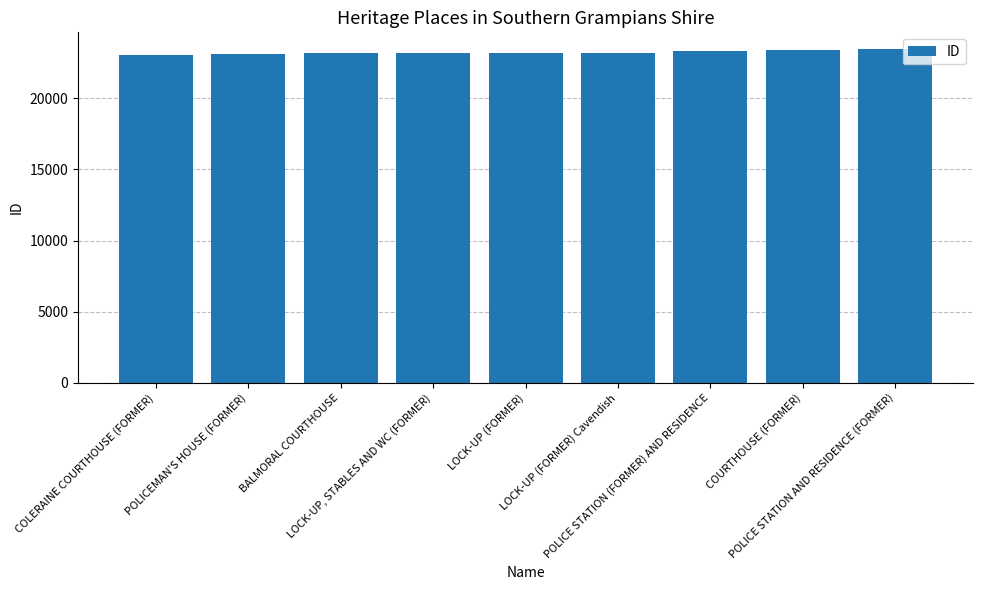

What is the change in value from LOCK-UP, STABLES AND WC (FORMER) to LOCK-UP (FORMER) Cavendish?

+60